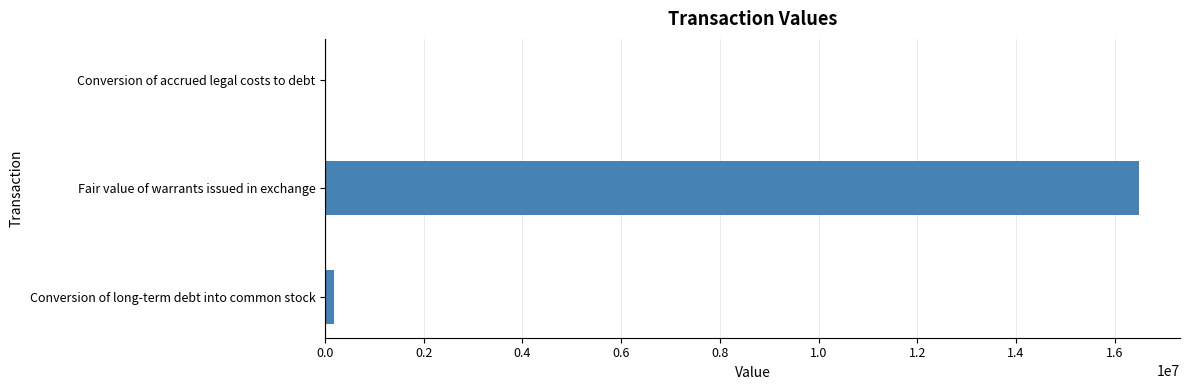

Which has a higher value, Fair value of warrants issued in exchange or Conversion of long-term debt into common stock?

Fair value of warrants issued in exchange